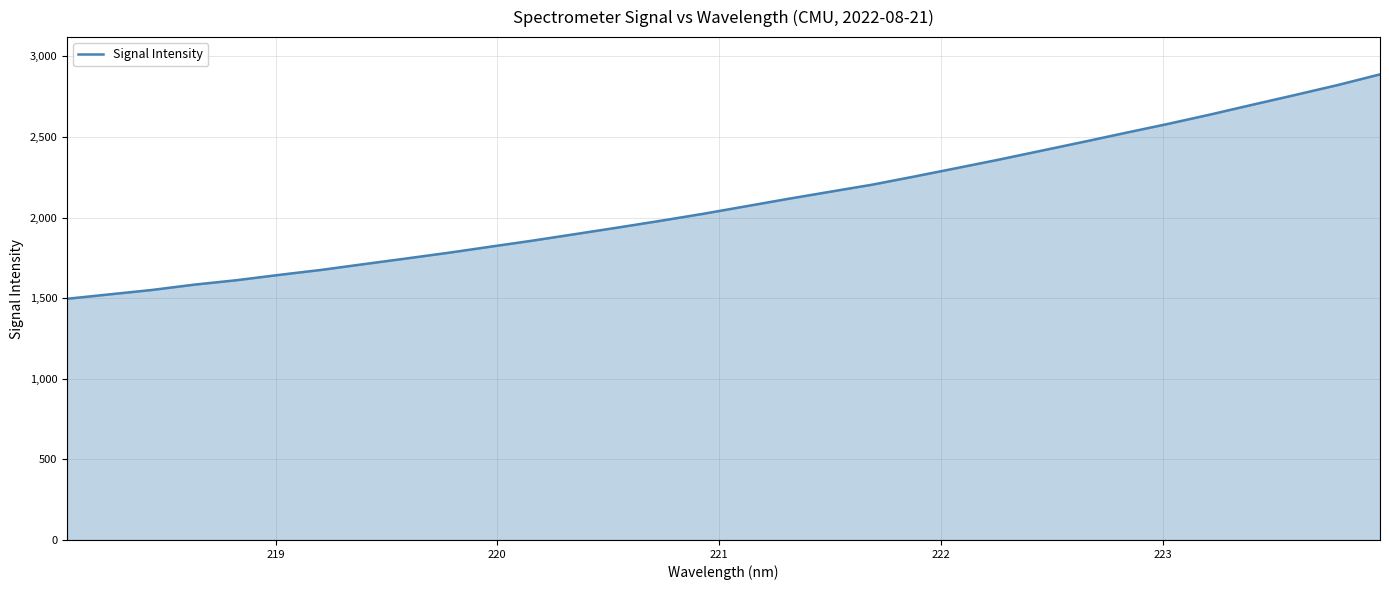

What is the maximum value shown in the chart?

2888.5